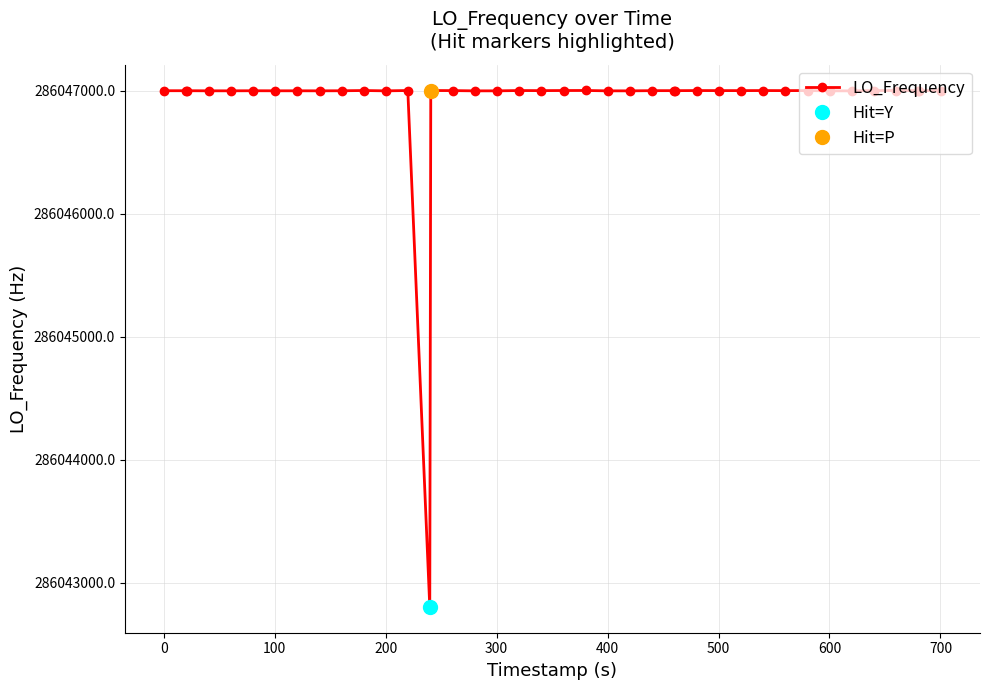

What is the highest value of the LO_Frequency series?

286047001.1